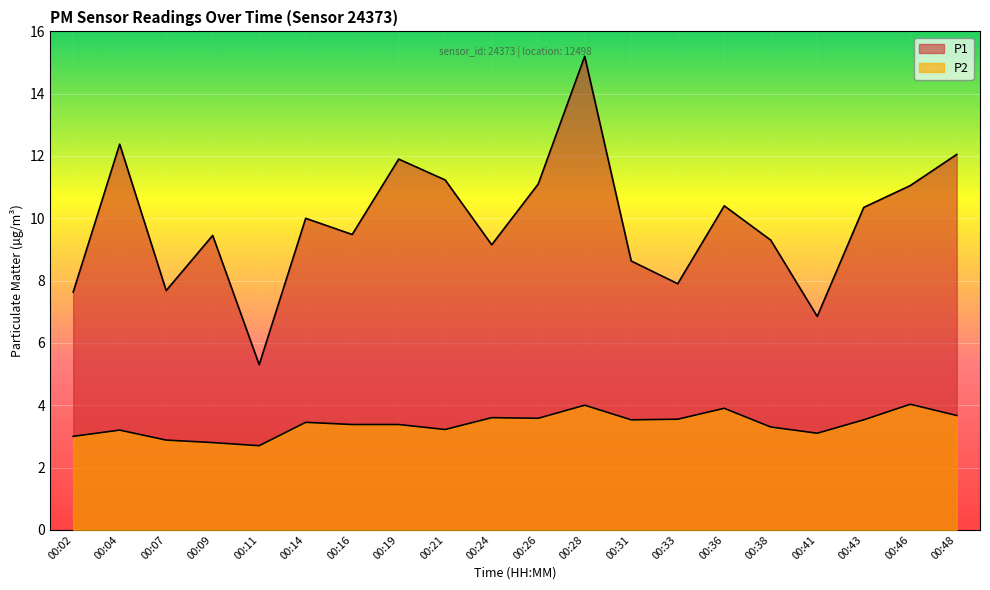

Which series has the largest range (max minus min)?

P1